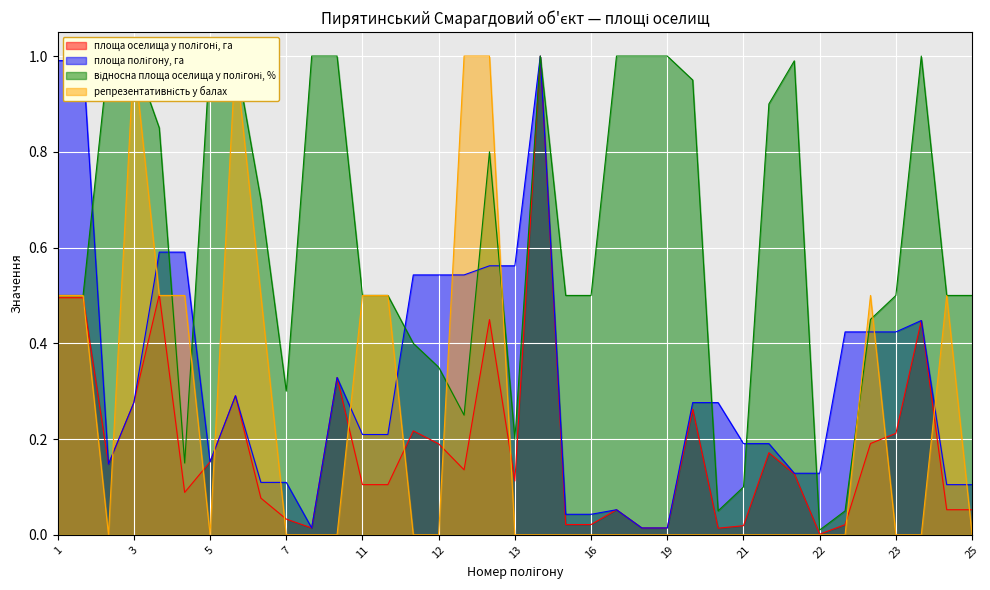

What is the value of the площа оселища у полігоні, га point at the 15th from the left?

0.2